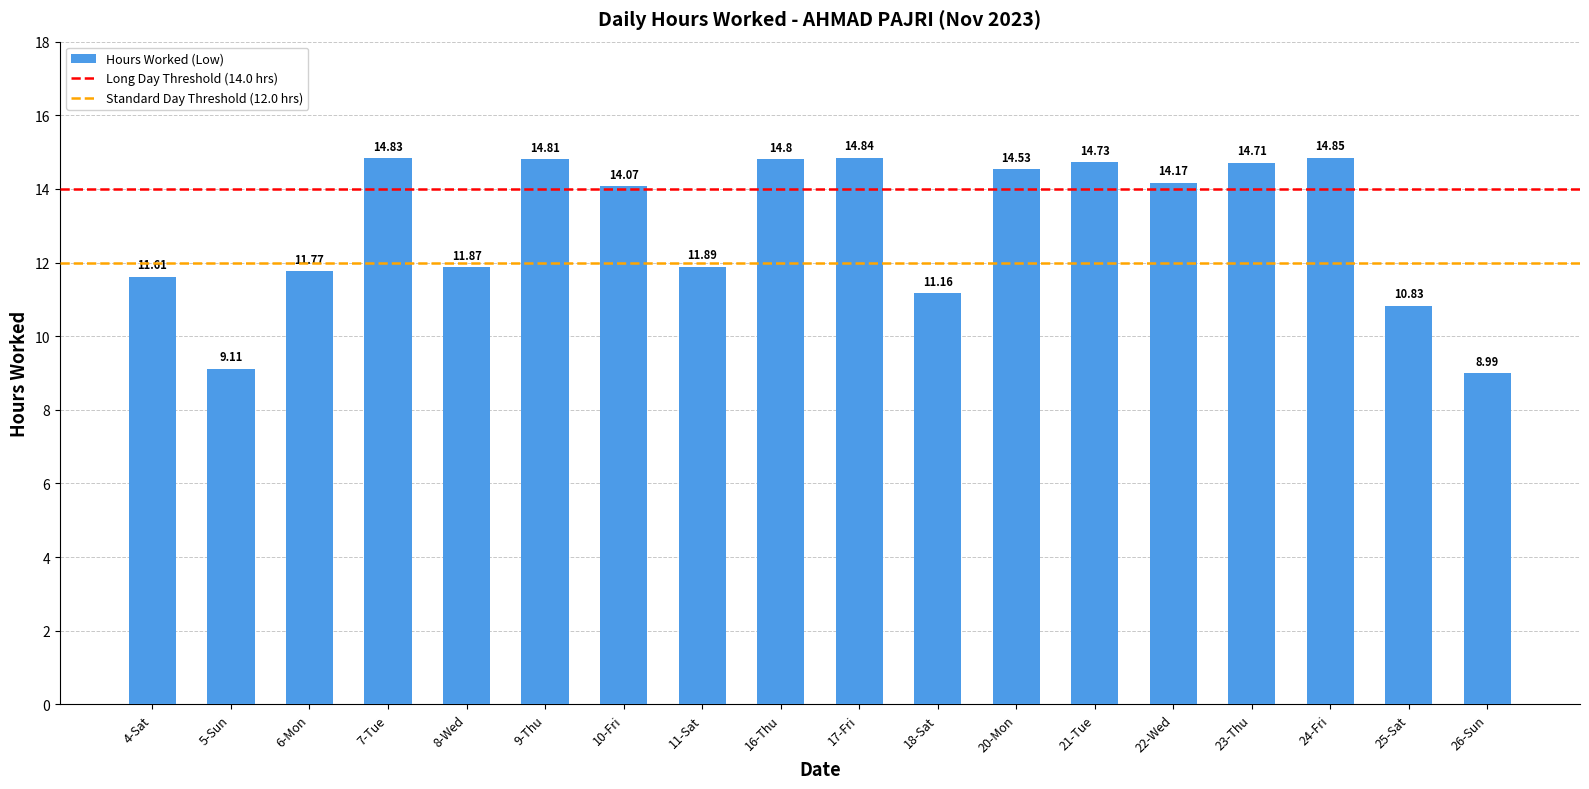

What is the average value?

13.0